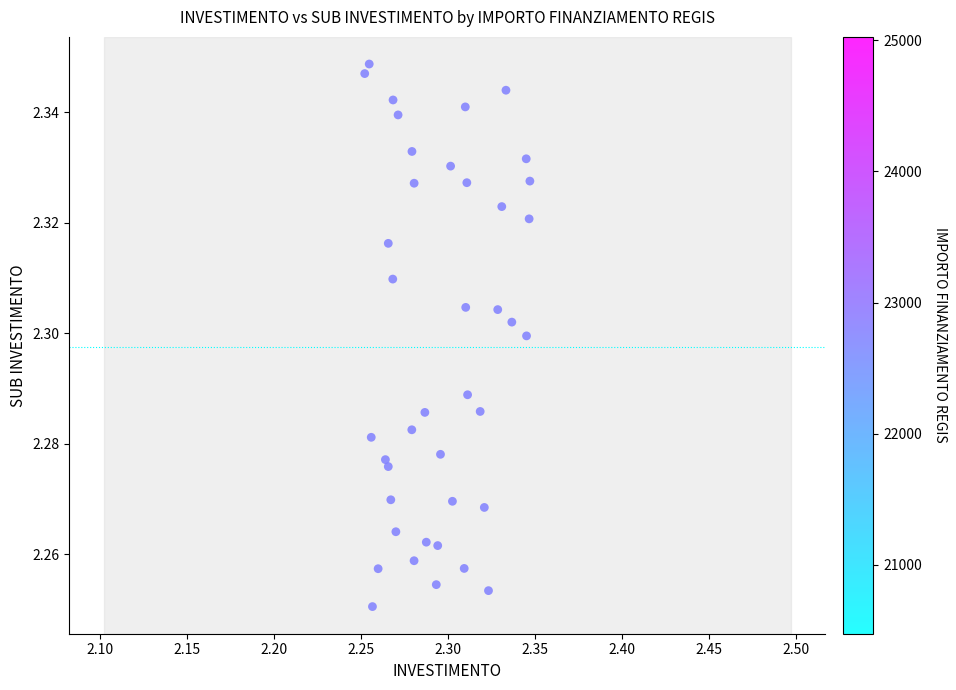

Count the number of points in this scatter plot.

40